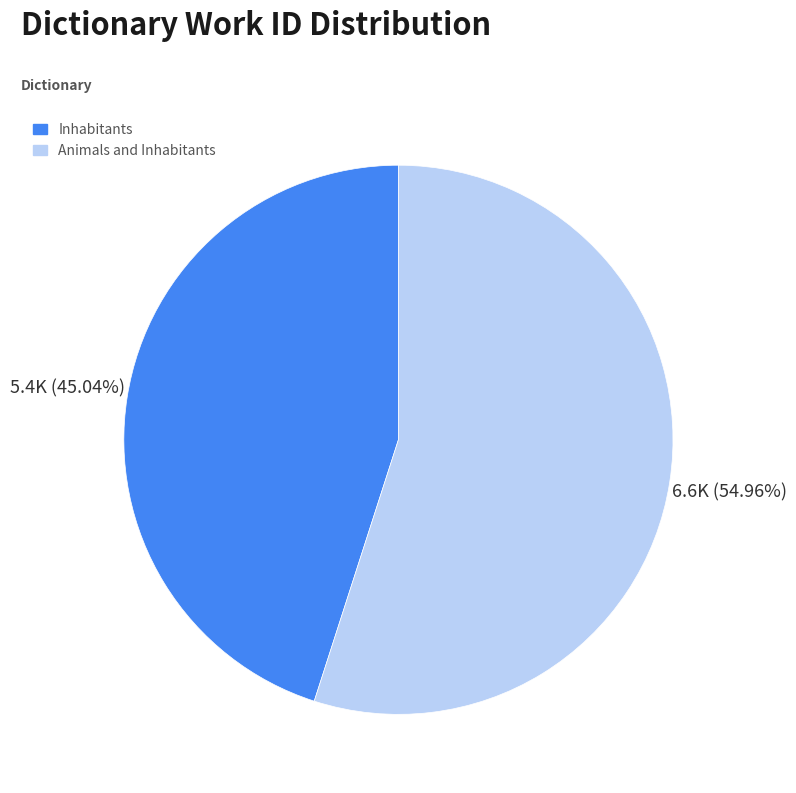

How many segments does this pie chart have?

2